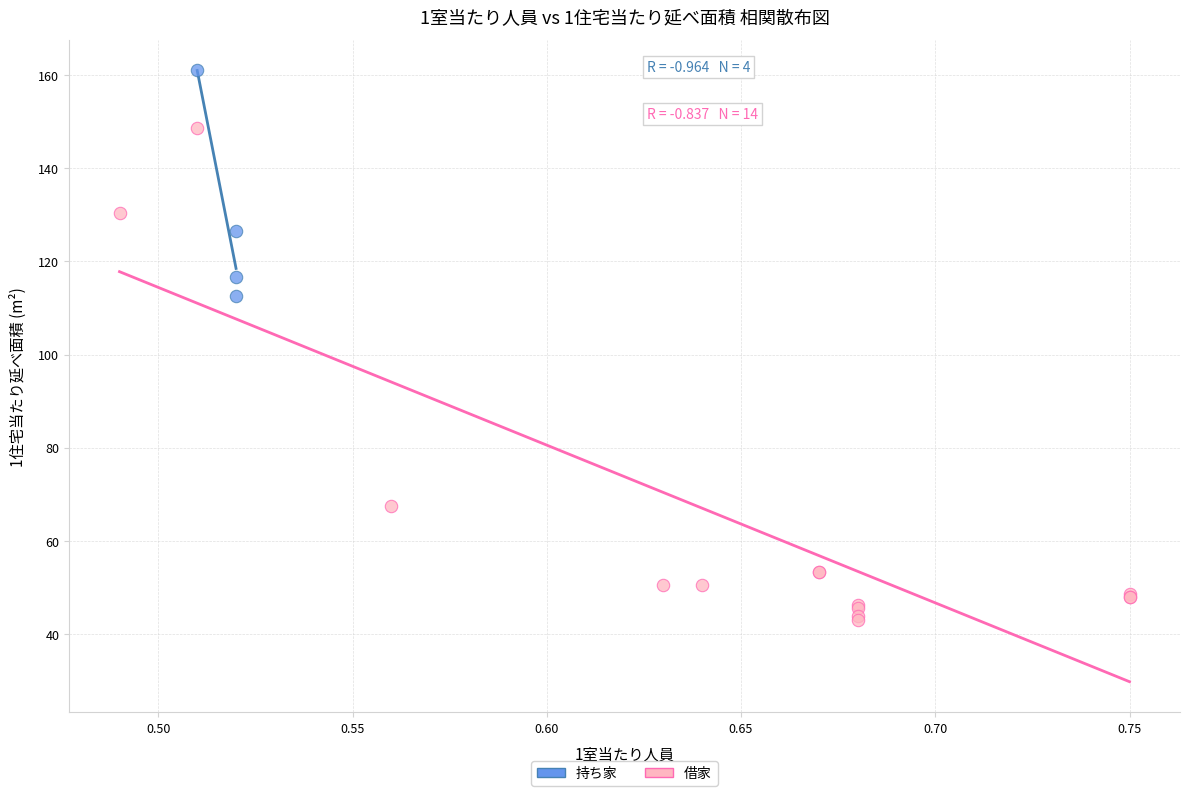

Which series contains the lowest Y value?

借家